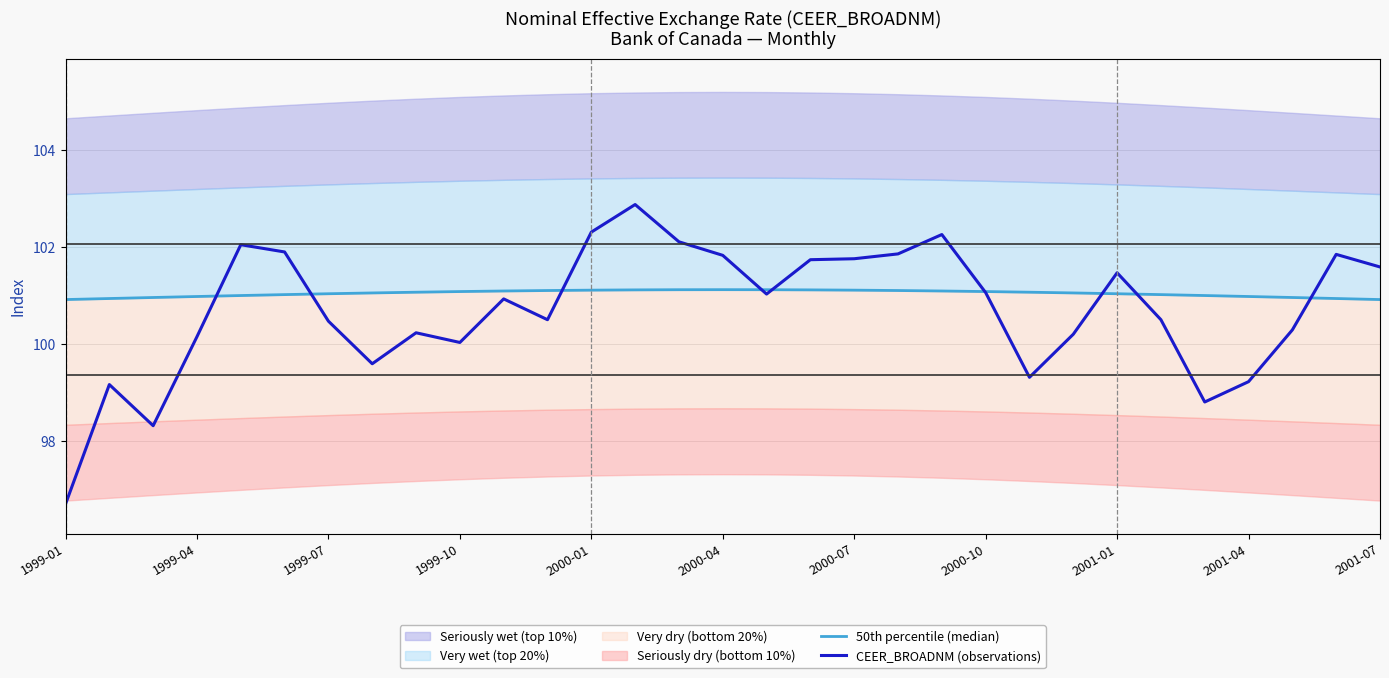

What is the minimum value for CEER_BROADNM (observations)?

96.7